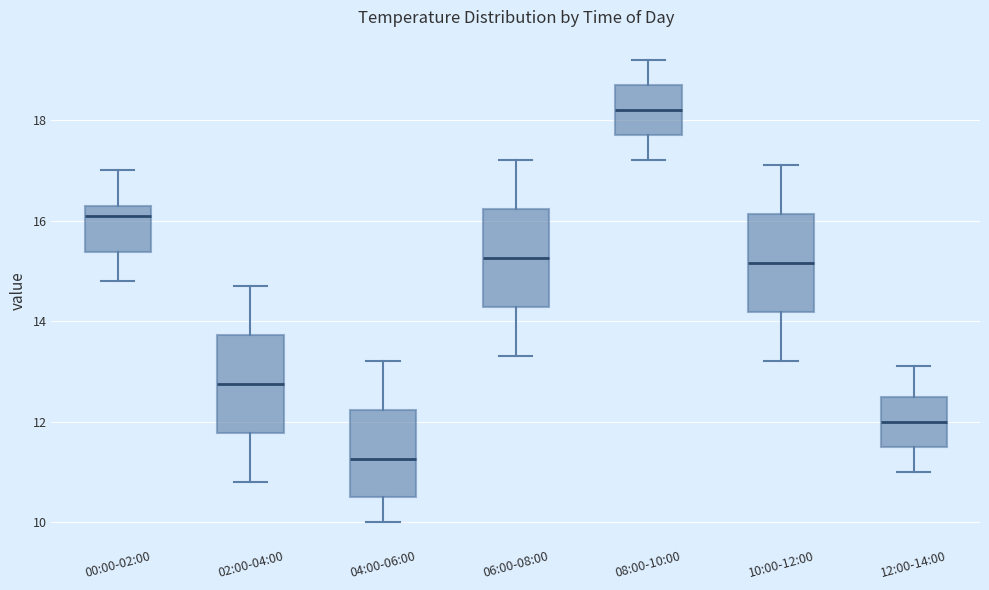

Reading left to right, transcribe this box plot: for each box, give where its median line is, the range the box spans, and where its two whiskers end, as read against the y-axis. The values are not printed on the chart, so give them approximately, as read against the axis.

00:00-02:00: median 16.2, box 15.4 to 16.4, whiskers 14.8 to 17.0
02:00-04:00: median 12.8, box 11.8 to 13.8, whiskers 10.8 to 14.8
04:00-06:00: median 11.2, box 10.6 to 12.2, whiskers 10.0 to 13.2
06:00-08:00: median 15.2, box 14.2 to 16.2, whiskers 13.4 to 17.2
08:00-10:00: median 18.2, box 17.8 to 18.8, whiskers 17.2 to 19.2
10:00-12:00: median 15.2, box 14.2 to 16.2, whiskers 13.2 to 17.2
12:00-14:00: median 12.0, box 11.6 to 12.6, whiskers 11.0 to 13.2